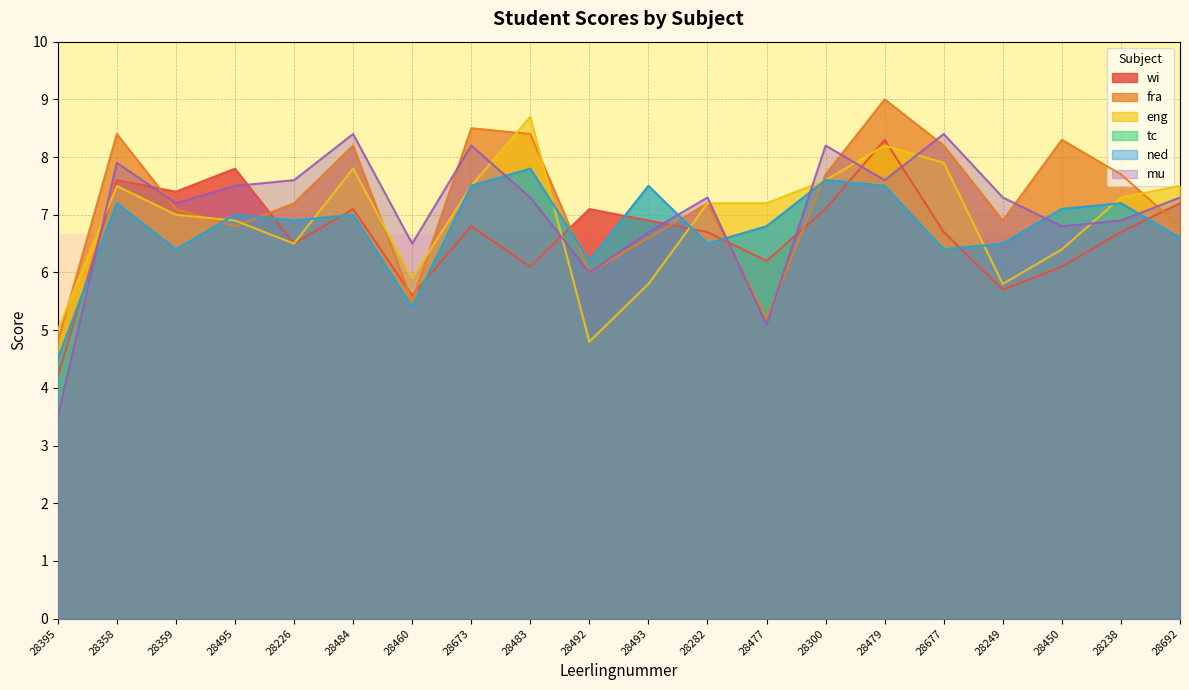

At which category does the chart reach its peak across all series?

28479